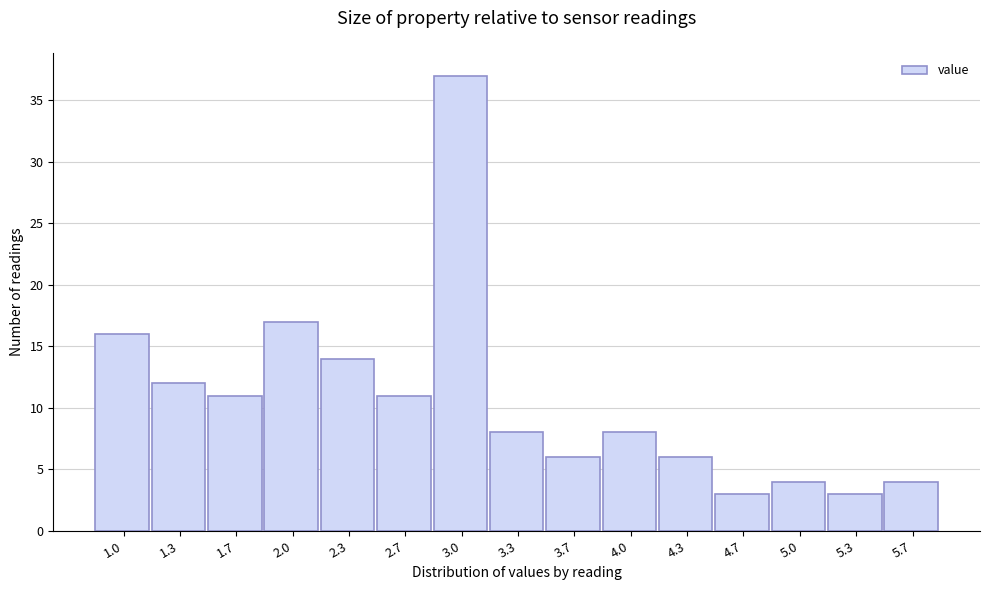

Reading left to right, extract all data points from this chart.

1.0=16	1.3=12	1.7=11	2.0=17	2.3=14	2.7=11	3.0=37	3.3=8	3.7=6	4.0=8	4.3=6	4.7=3	5.0=4	5.3=3	5.7=4